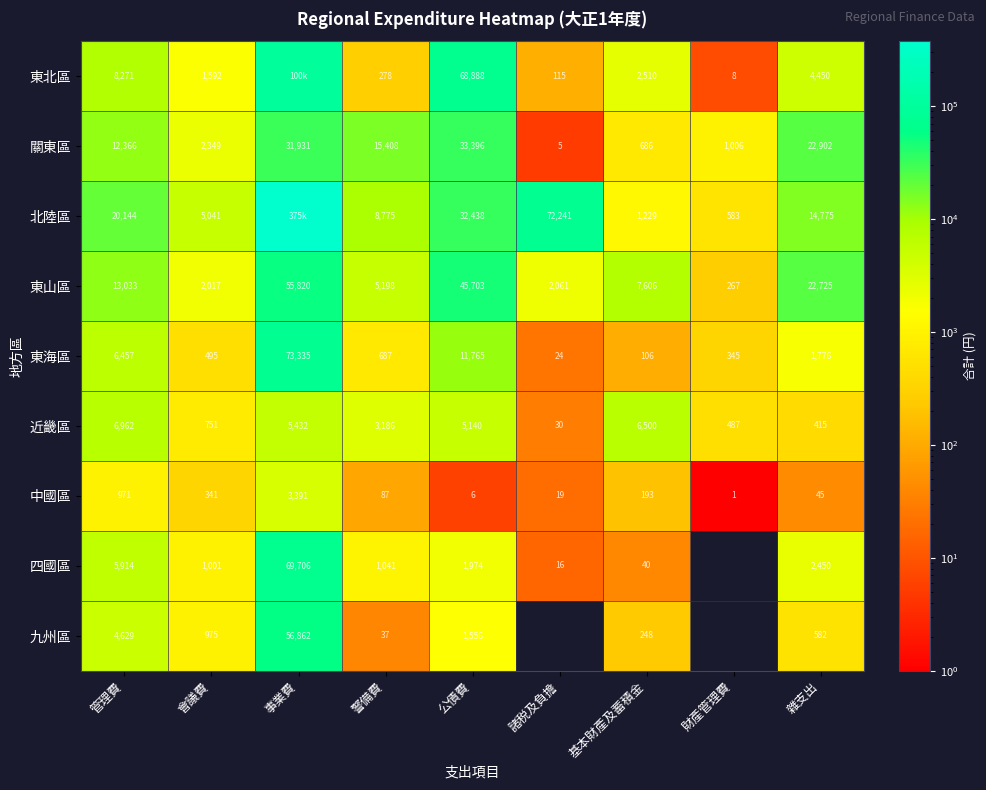

At which label does 東海區 first exceed 687?

管理費